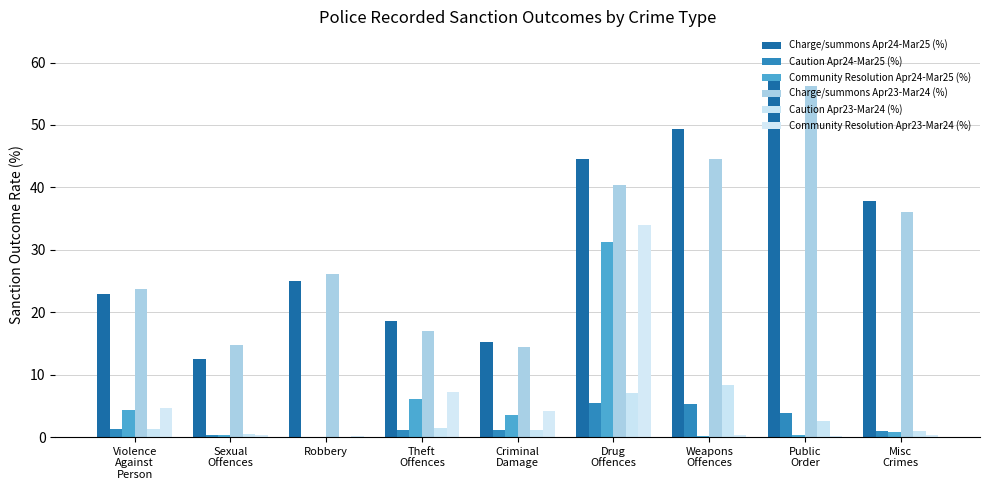

What are all the series names shown in the legend?

Charge/summons Apr24-Mar25 (%), Caution Apr24-Mar25 (%), Community Resolution Apr24-Mar25 (%), Charge/summons Apr23-Mar24 (%), Caution Apr23-Mar24 (%), Community Resolution Apr23-Mar24 (%)